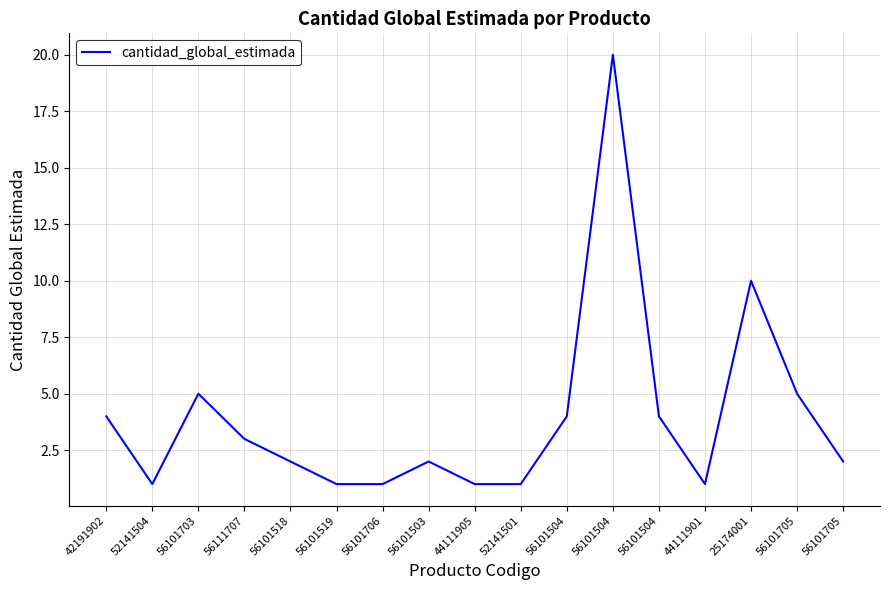

Does the chart display data point markers on the line(s)?

No